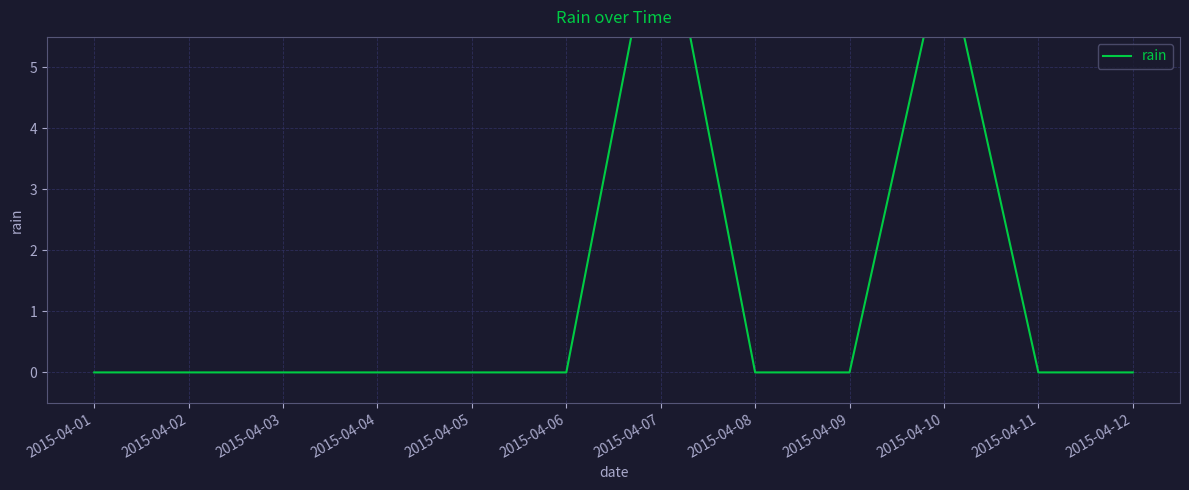

Reading left to right, list all the values displayed in this chart.

2015-04-01=0	2015-04-02=0	2015-04-03=0	2015-04-04=0	2015-04-05=0	2015-04-06=0	2015-04-07=8	2015-04-08=0	2015-04-09=0	2015-04-10=7	2015-04-11=0	2015-04-12=0